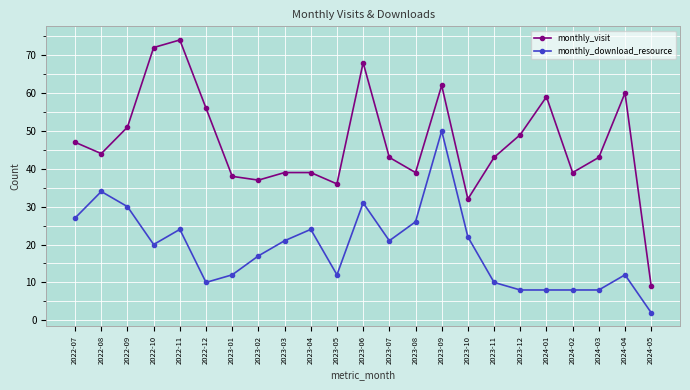

How many series are shown in this chart?

2